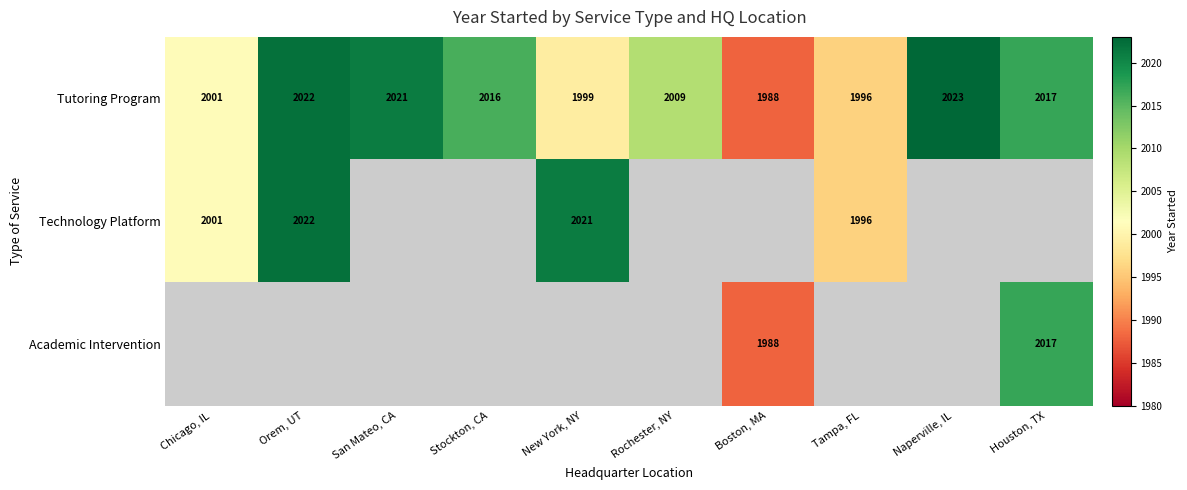

Count the number of categories in the chart.

10